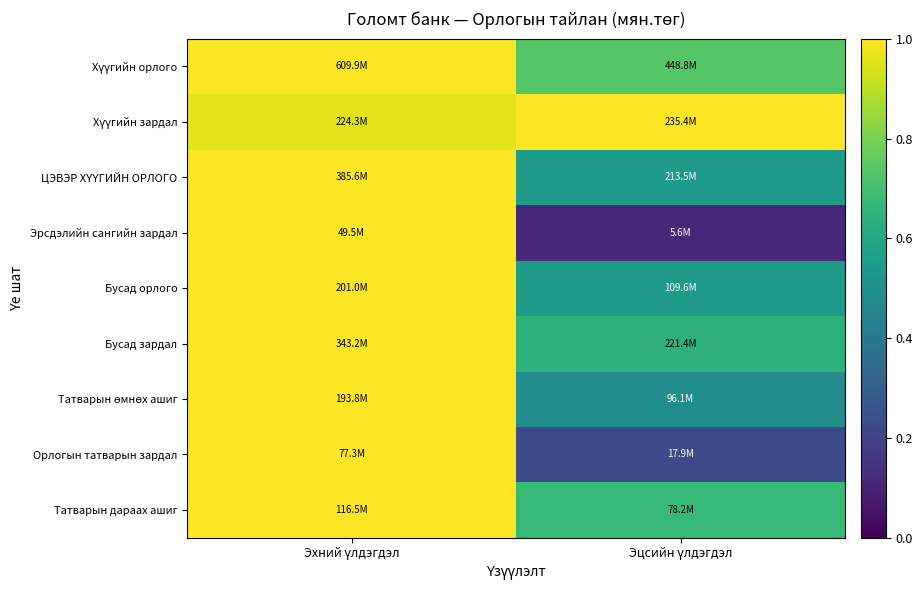

How many series are shown in this chart?

9